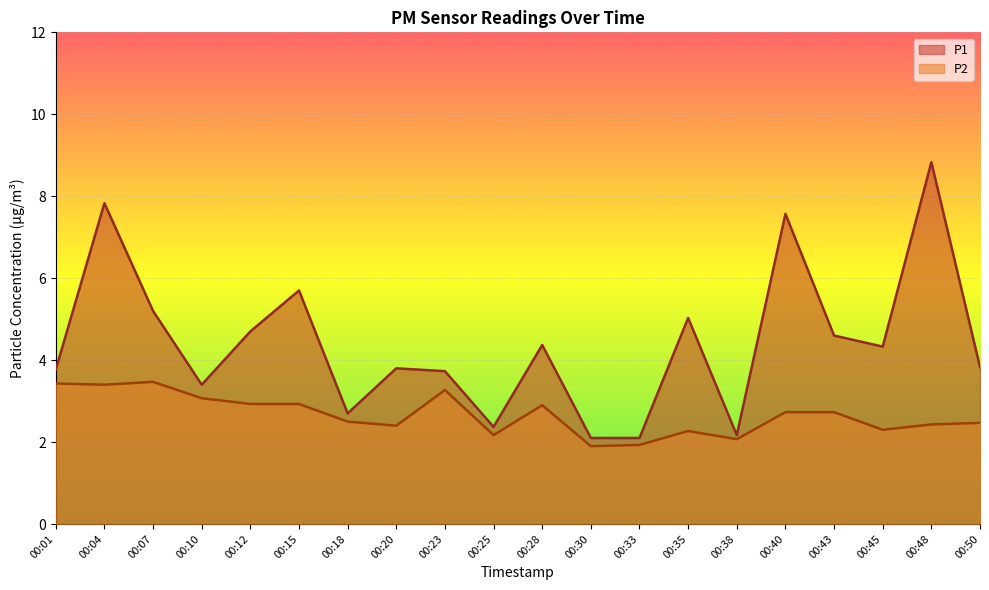

Rank the series by their maximum value, from lowest to highest.

P2, P1